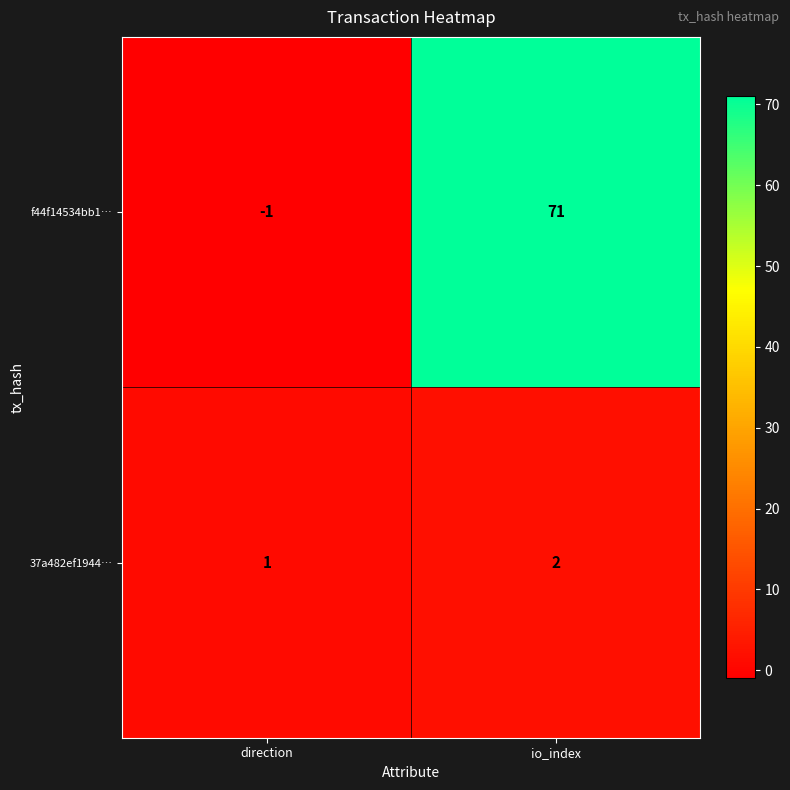

Is it true that 37a482ef1944… equals 1 at direction?

True